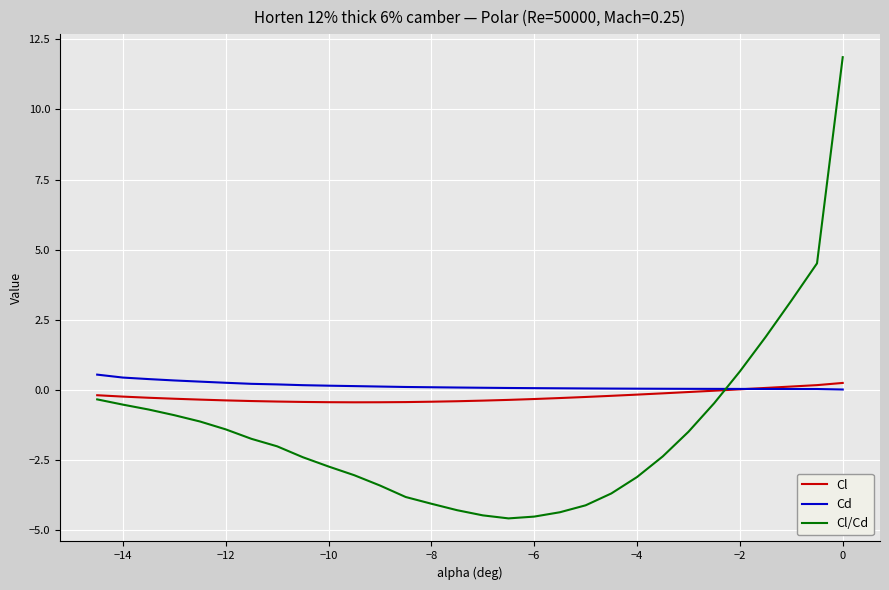

What is the maximum value shown in the chart?

11.9